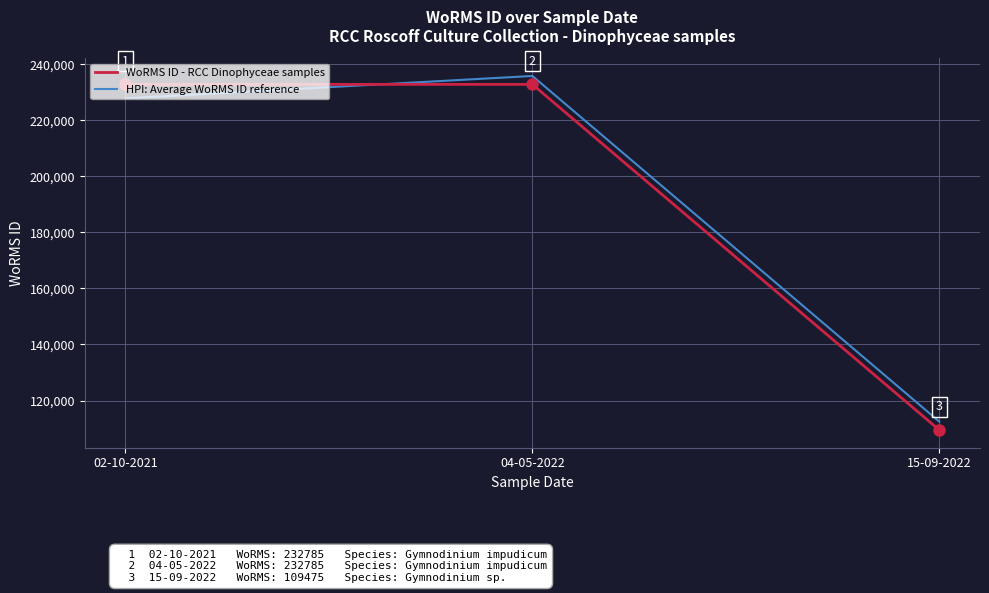

What are all the series names shown in the legend?

WoRMS ID - RCC Dinophyceae samples, HPI: Average WoRMS ID reference